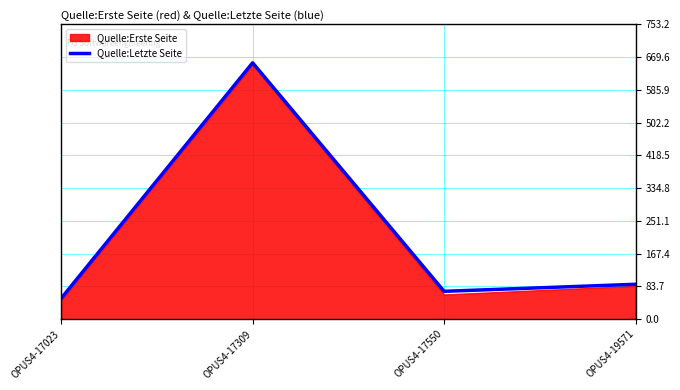

List the labels in order of value, largest first.

OPUS4-17309, OPUS4-19571, OPUS4-17550, OPUS4-17023